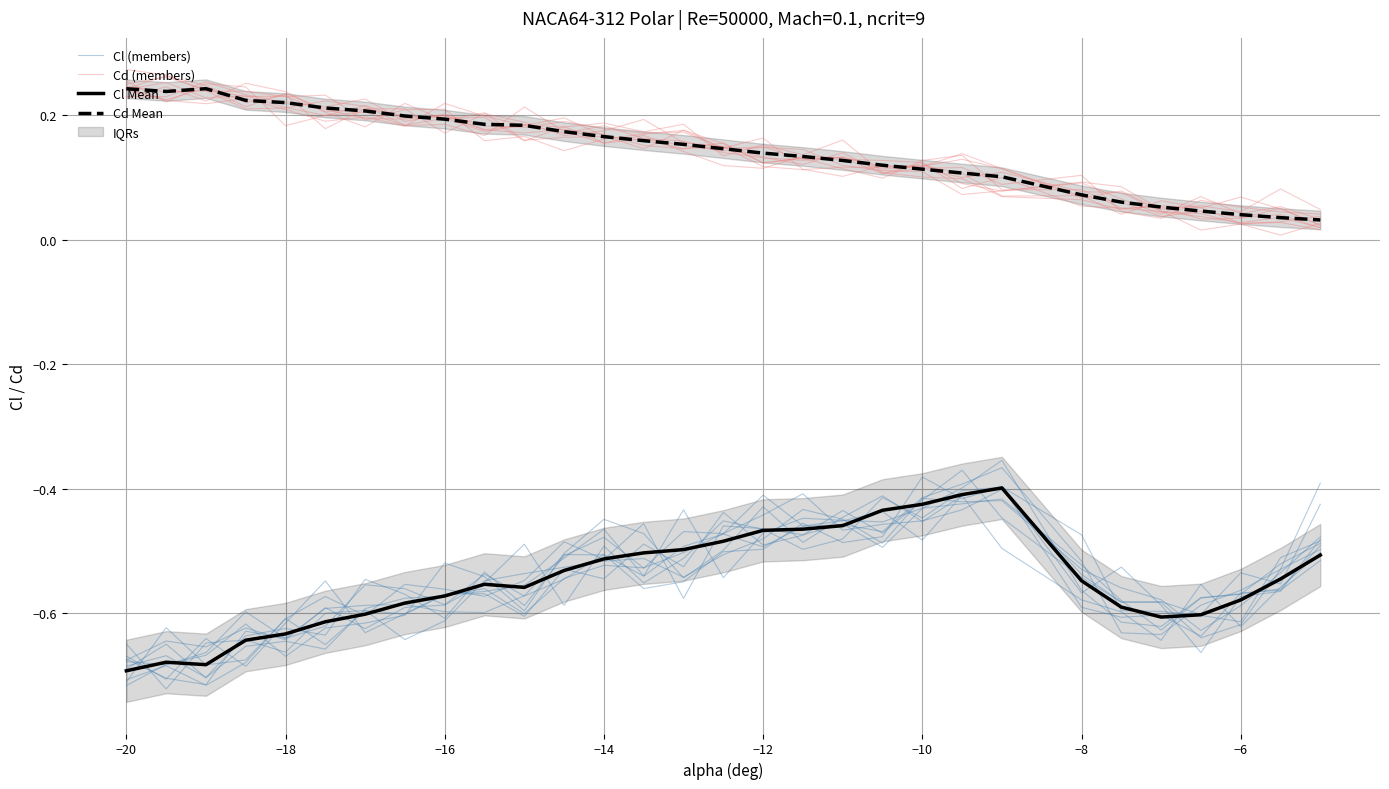

Which series has the largest total across all categories?

Cd (members)